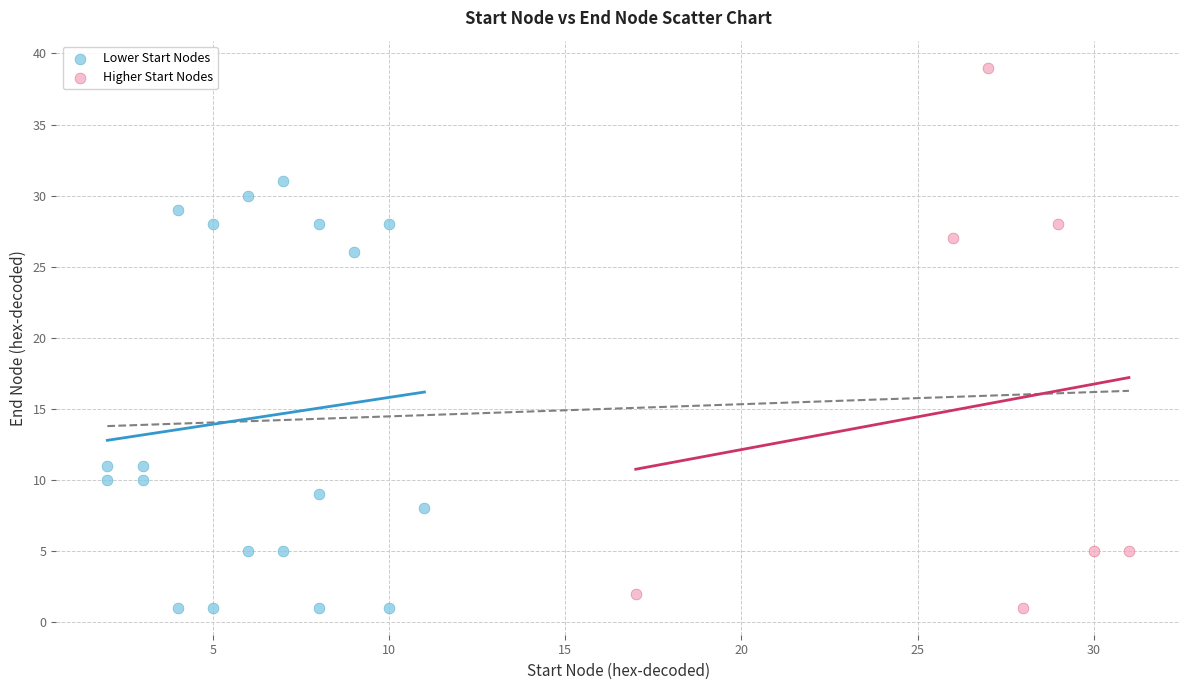

What are all the series names shown in the legend?

Lower Start Nodes, Higher Start Nodes